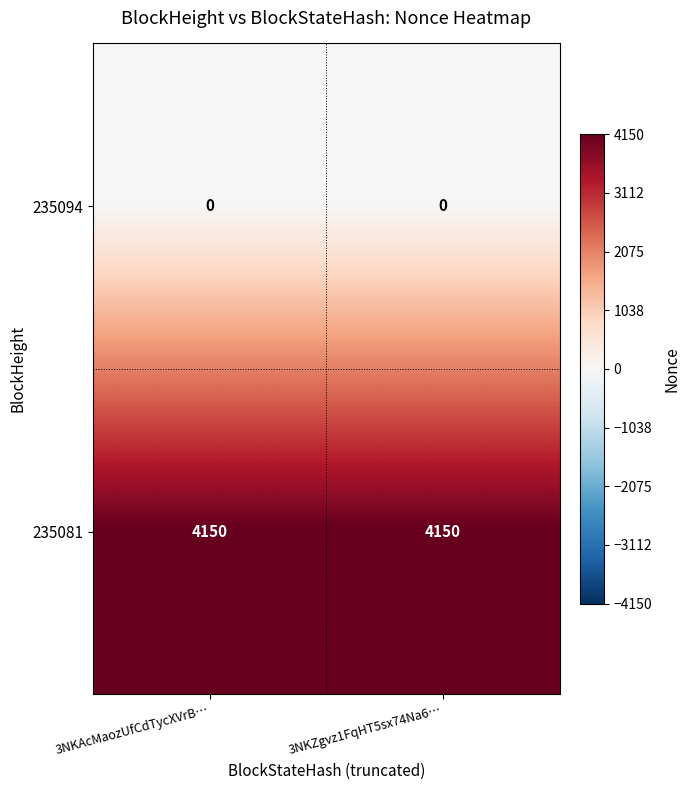

What is the highest value of the 235081 series?

4150